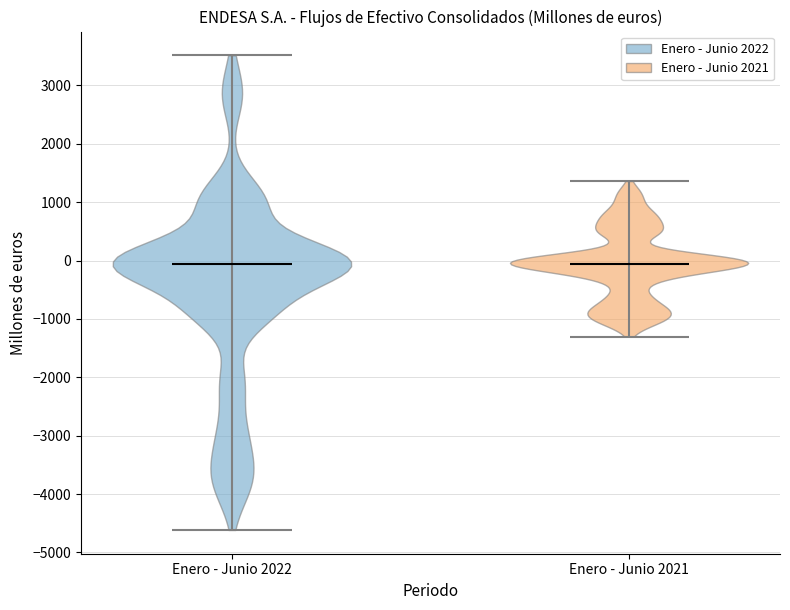

Where does the median line of the violin for Enero - Junio 2022 sit on the y-axis? The values are not printed on the chart, so give them approximately, as read against the axis.

-100